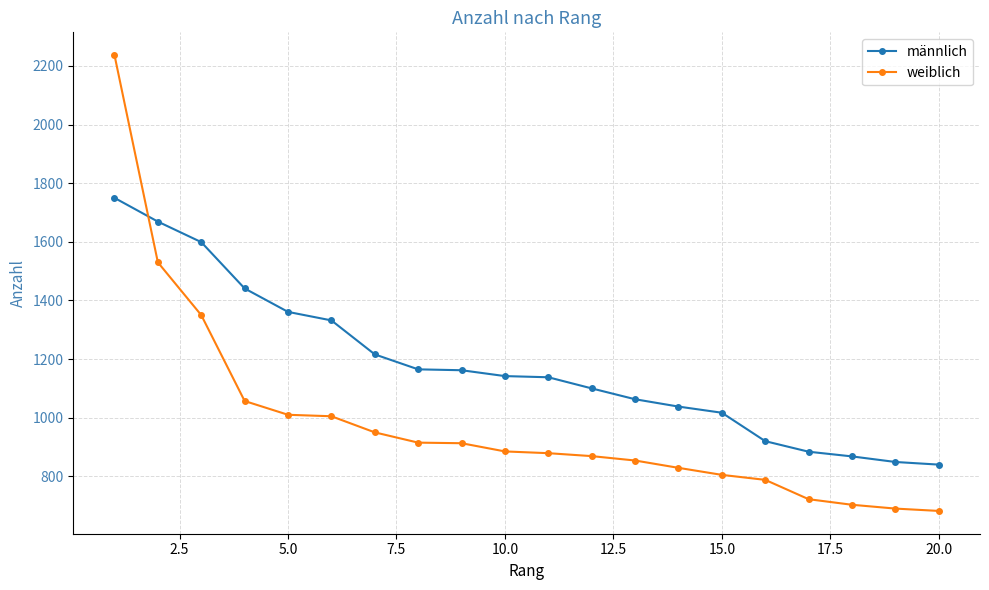

What is the value of the weiblich point at the 9th from the left?

913